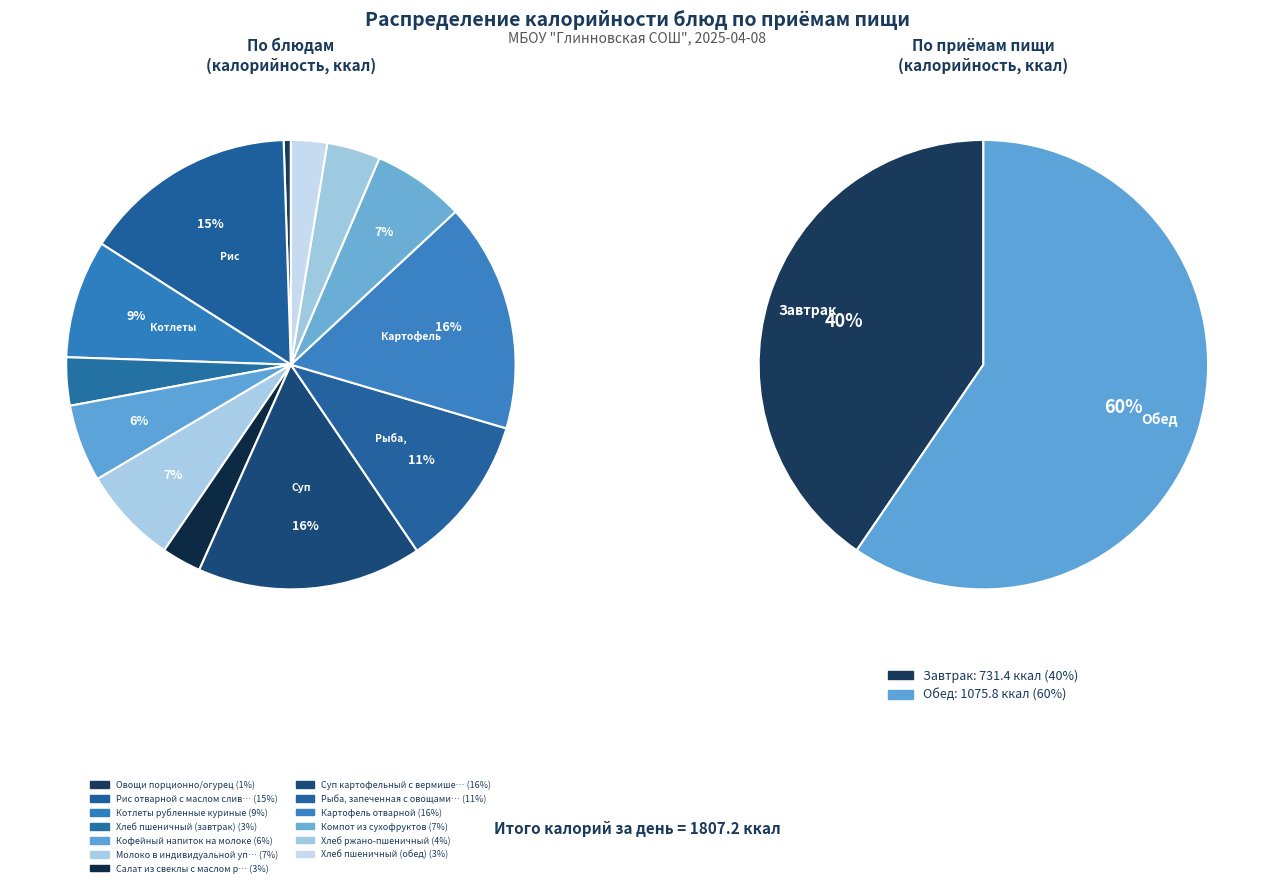

Count the number of slices in the pie.

13